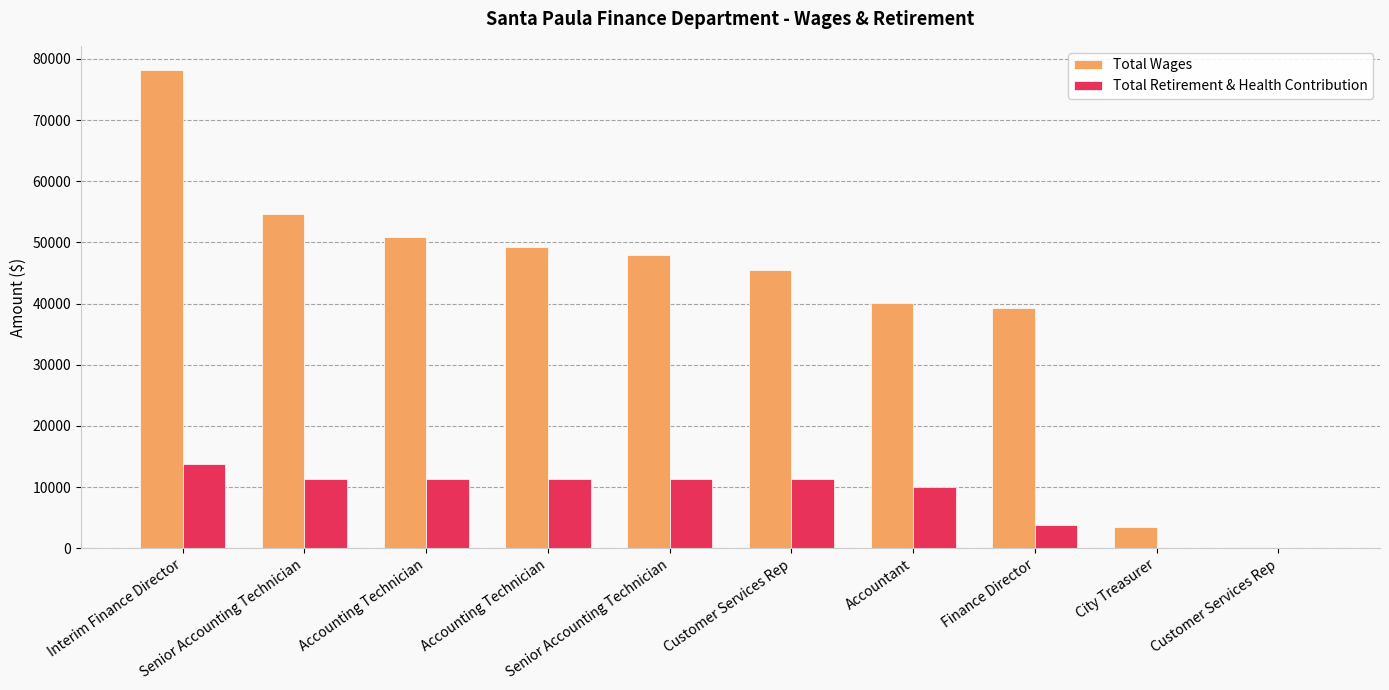

What is the value of the Total Wages bar at the 9th from the left?

3489